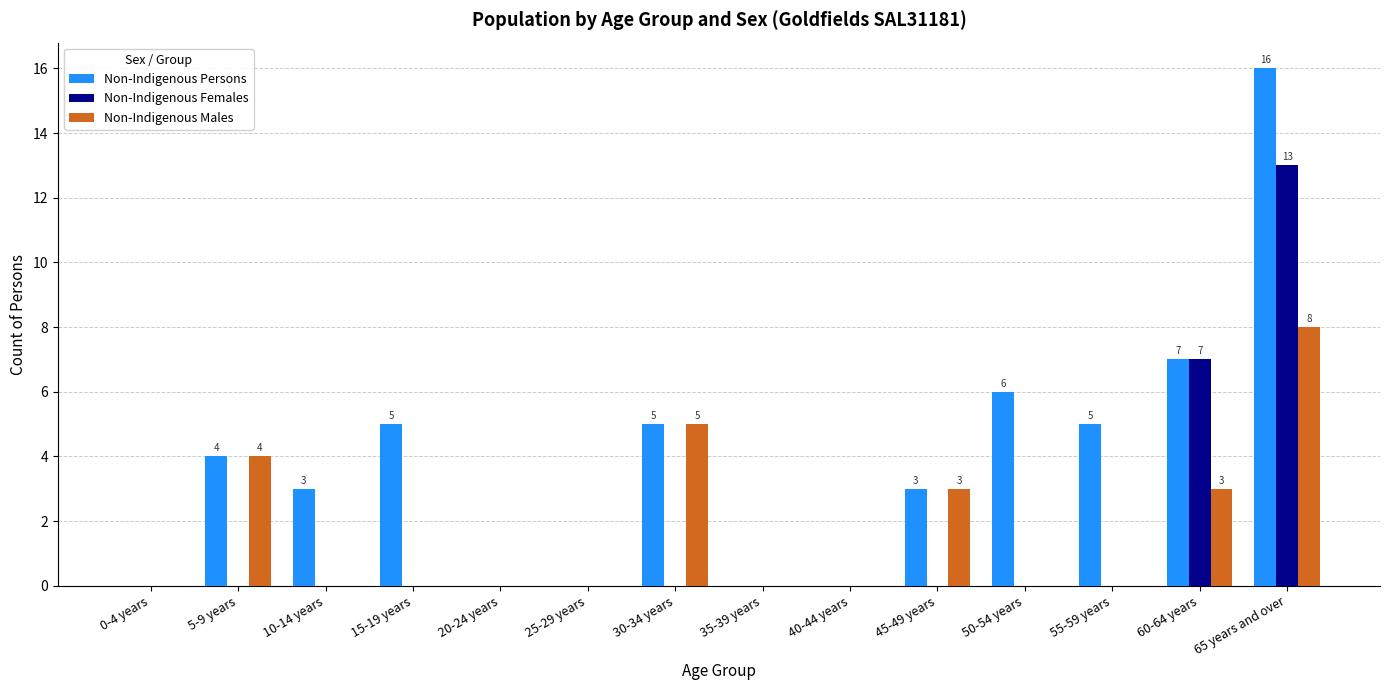

How many Non-Indigenous Males values are between 0 and 3?

11